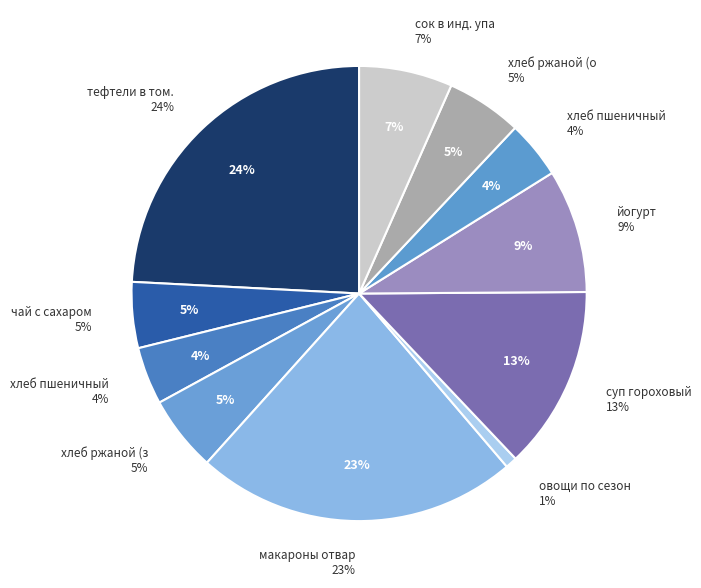

To the nearest percent, what is the difference between the largest and smallest slice percentages?

23%